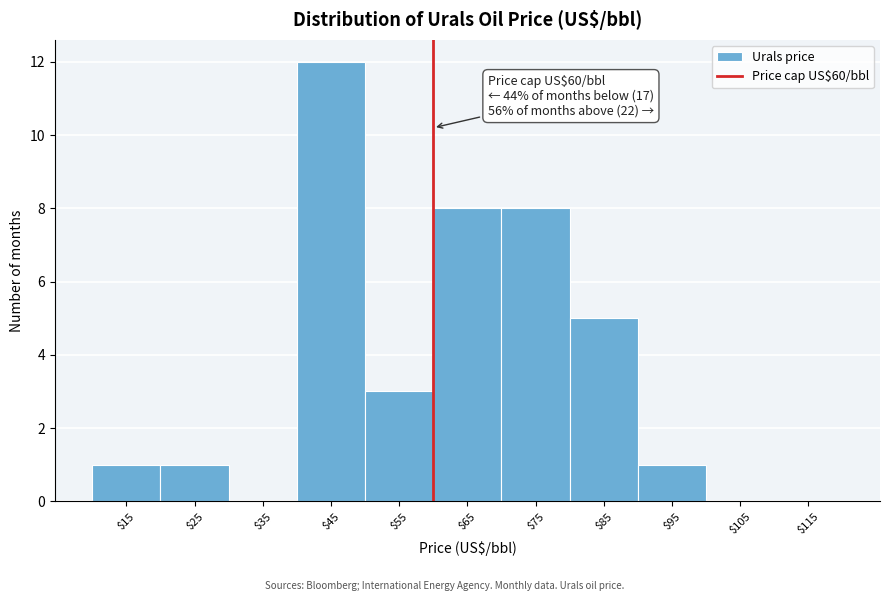

Over which range of the x-axis is the bar tallest?

40 to 50